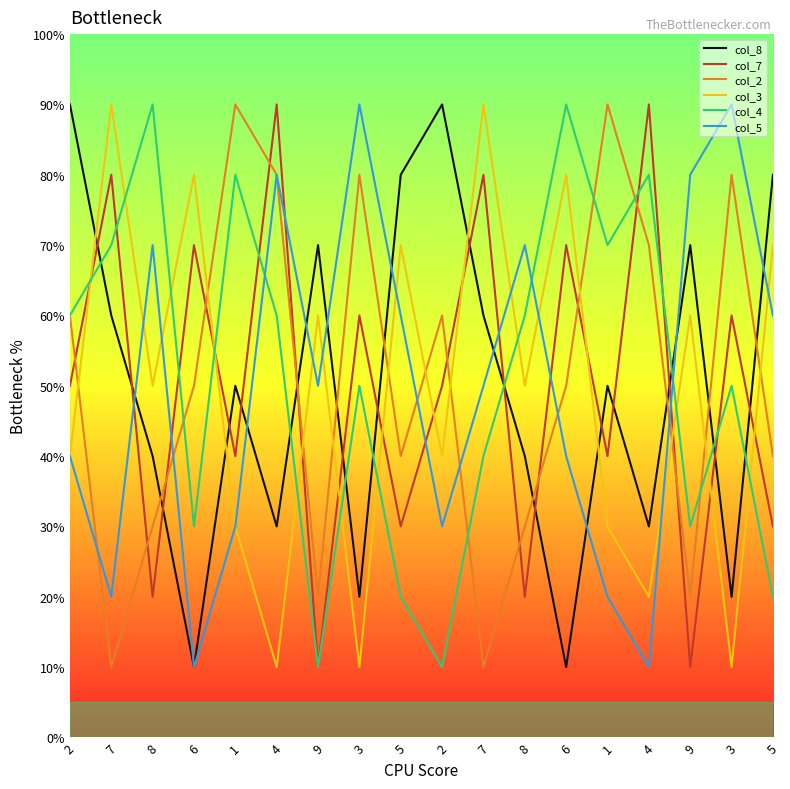

What is the label of the 14th point from the right?

1